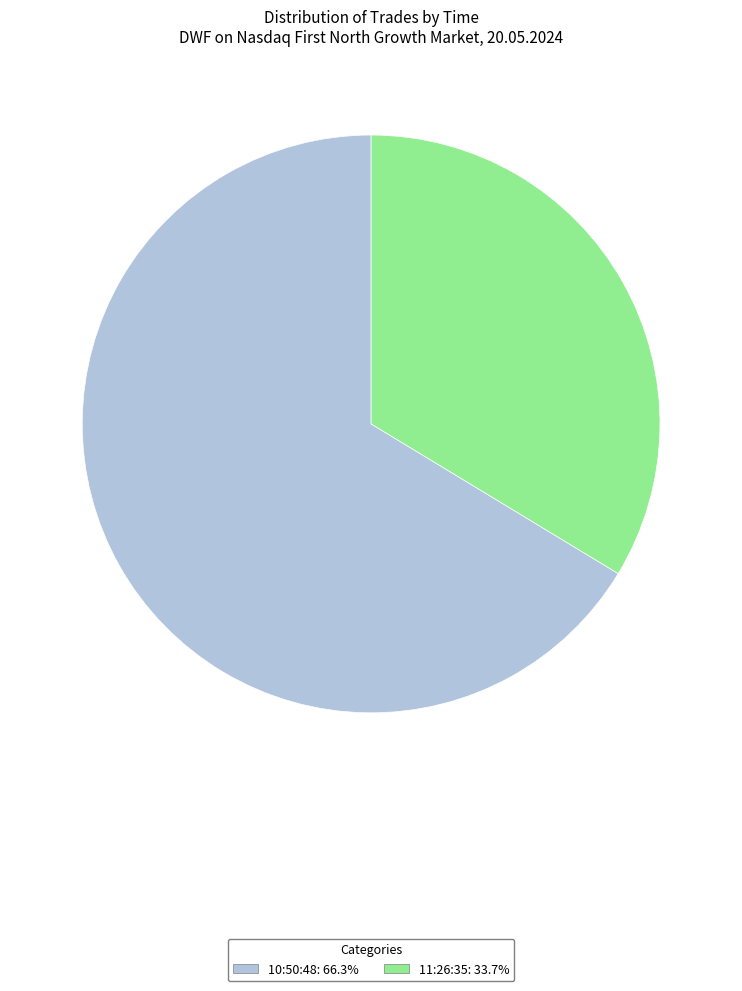

Which has a higher value, 11:26:35 or 10:50:48?

10:50:48